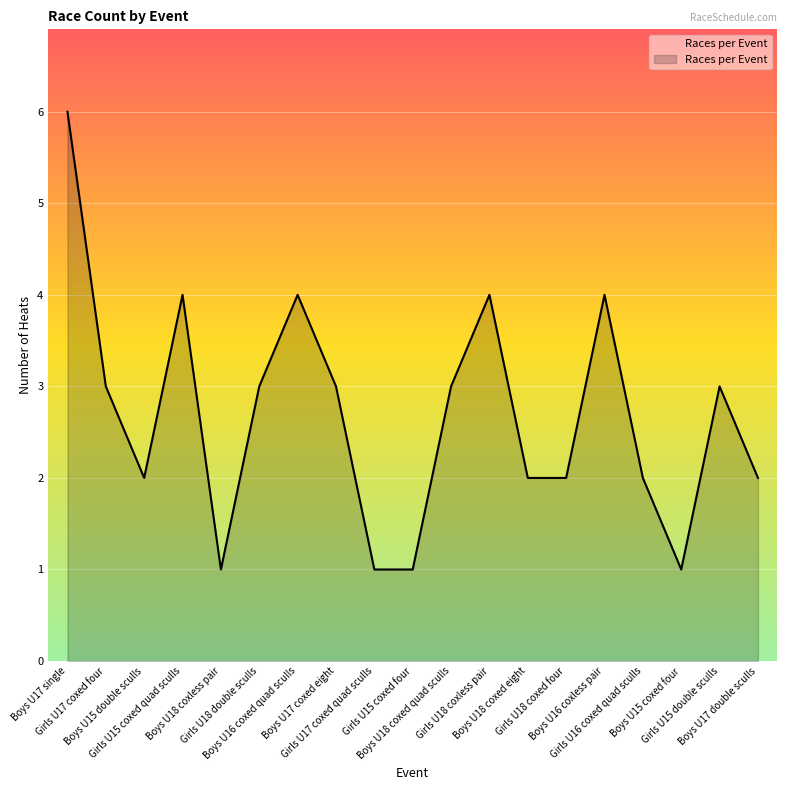

The value at Boys U17 coxed eight is 3. True or false?

True